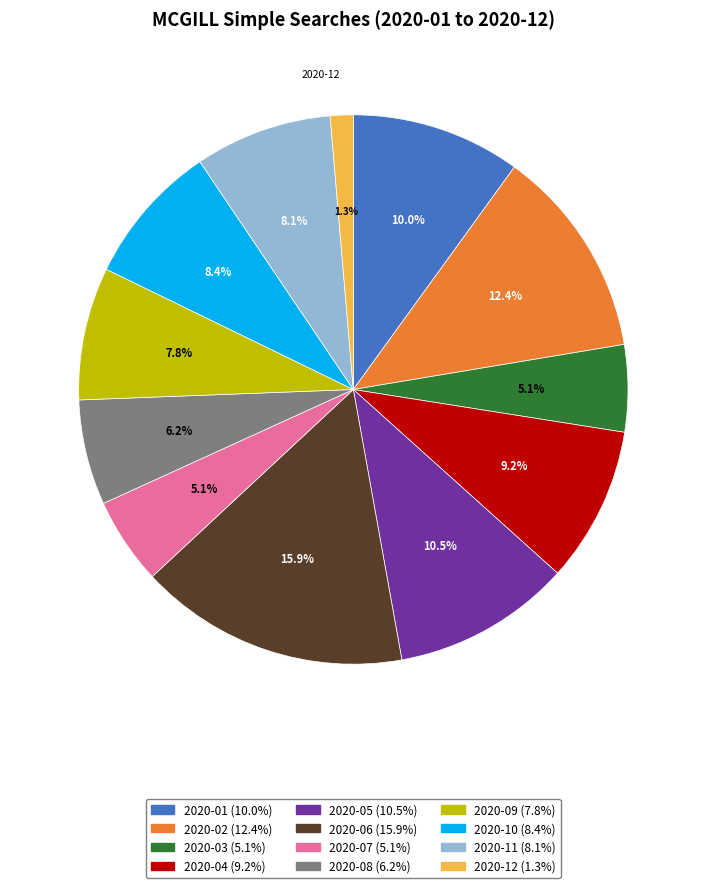

Count the number of slices in the pie.

12